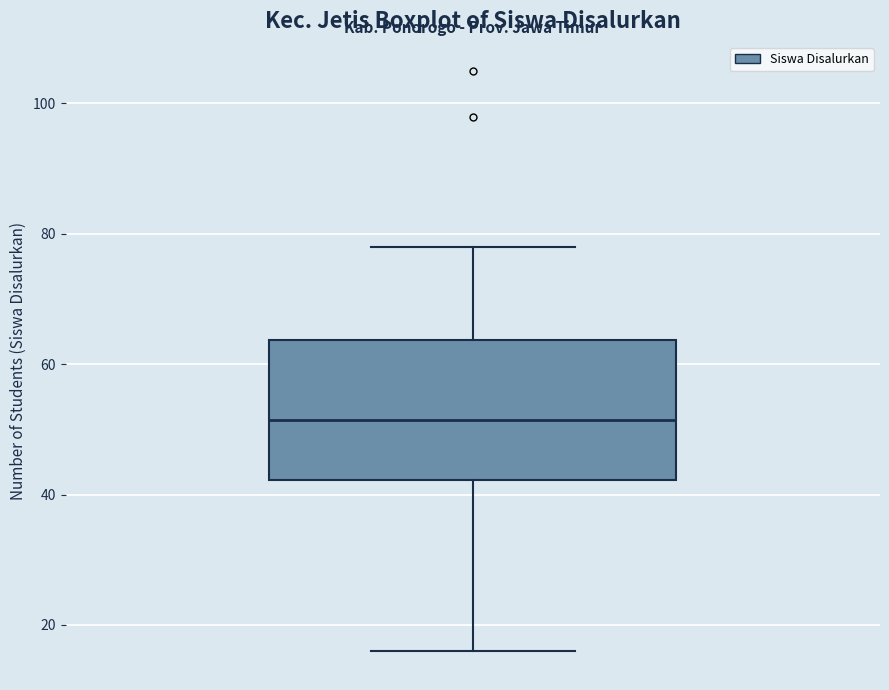

Transcribe this box plot: give where the median line is, the range the box spans, and where the two whiskers end, as read against the y-axis. The values are not printed on the chart, so give them approximately, as read against the axis.

median 52, box 42 to 64, whiskers 16 to 78